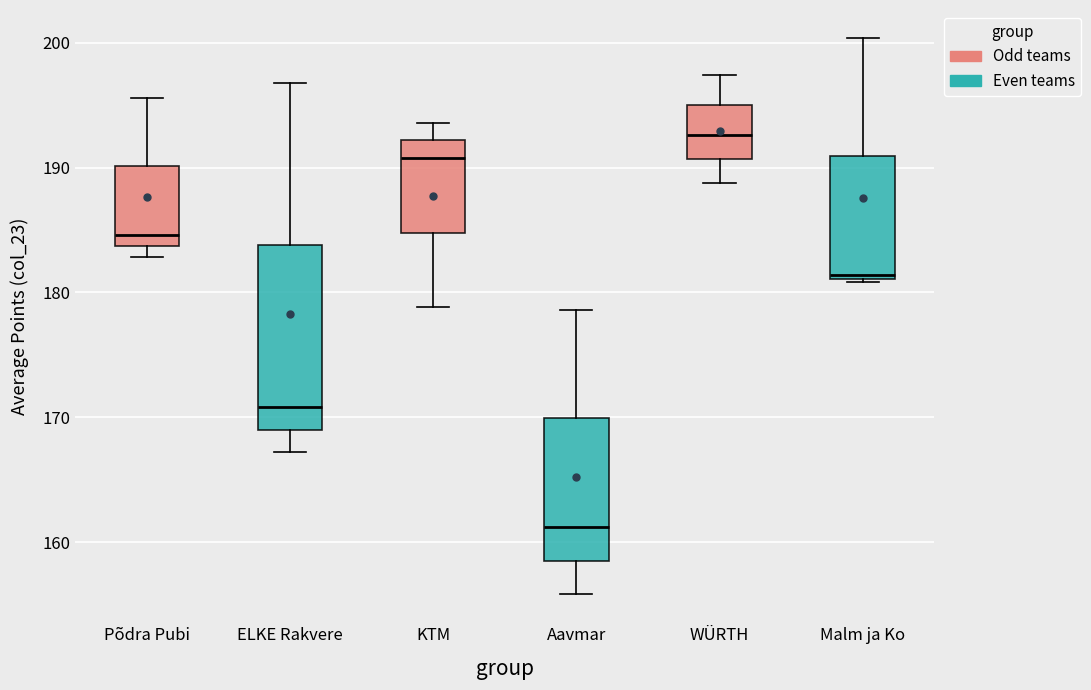

Where does the median line of the box for Aavmar sit on the y-axis? The values are not printed on the chart, so give them approximately, as read against the axis.

161